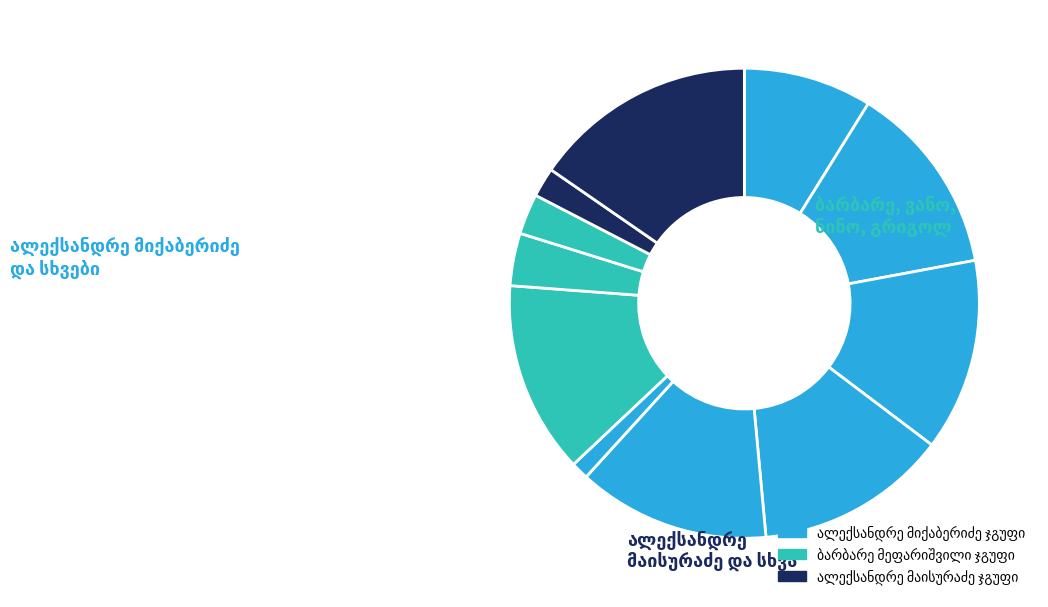

What percentage is the ალექსანდრე მაისურაძე slice, to the nearest percent?

15%